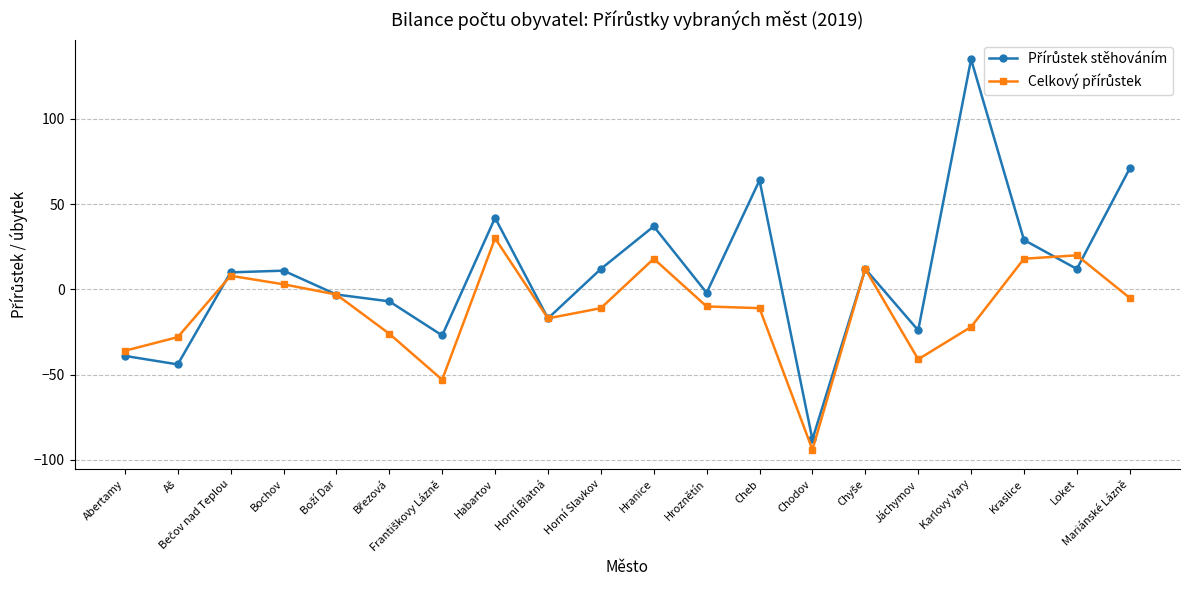

What is the maximum value shown in the chart?

135